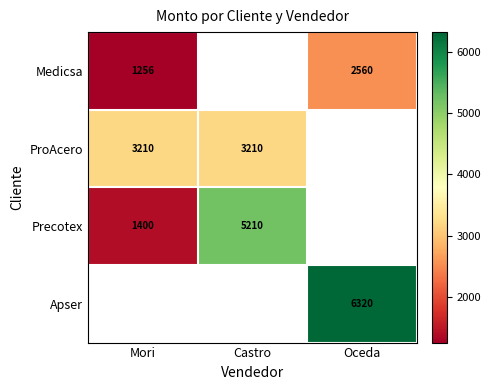

At how many categories does at least one series exceed 3168?

3